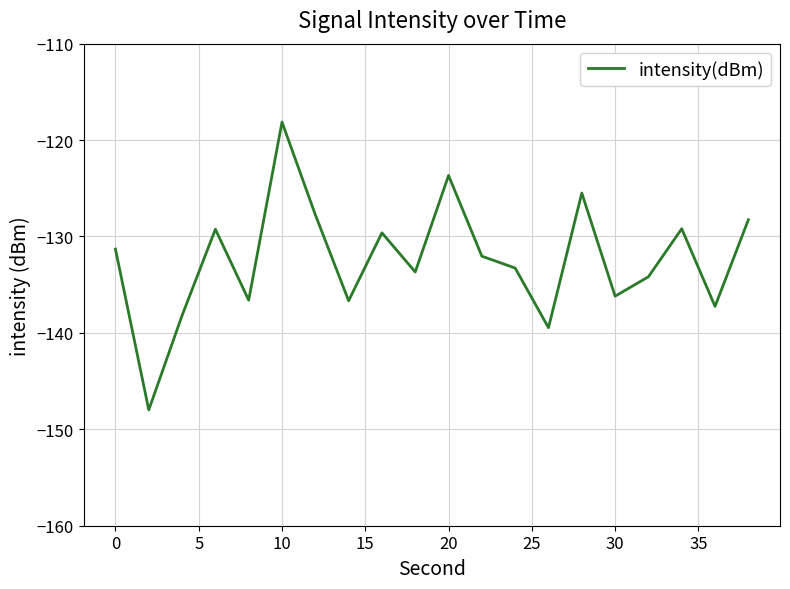

What is the difference between the maximum and minimum values?

29.9